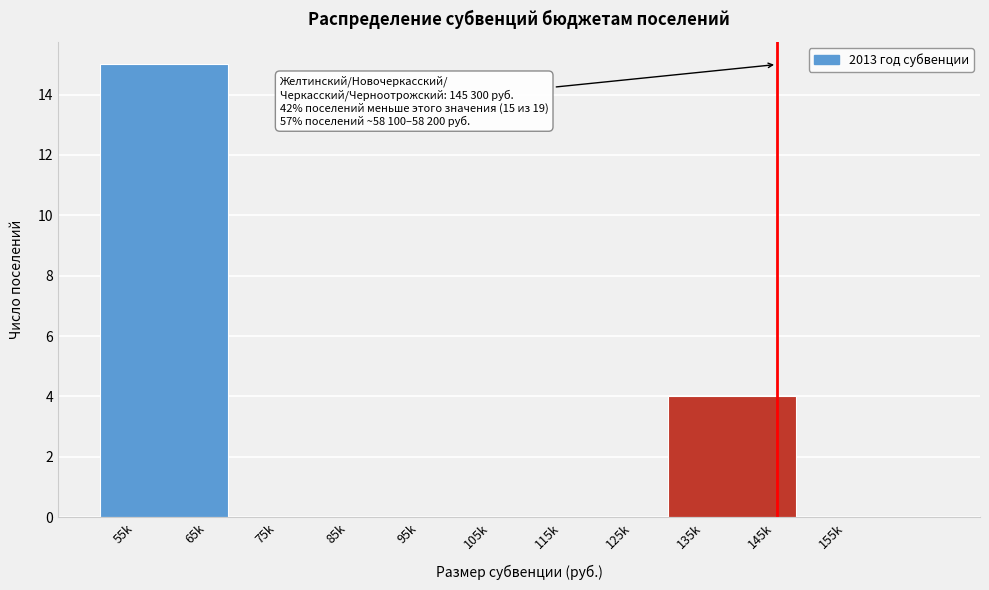

Reading right to left, transcribe all the data shown in this chart.

155k=0	135k=4	115k=0	95k=0	75k=0	55k=15